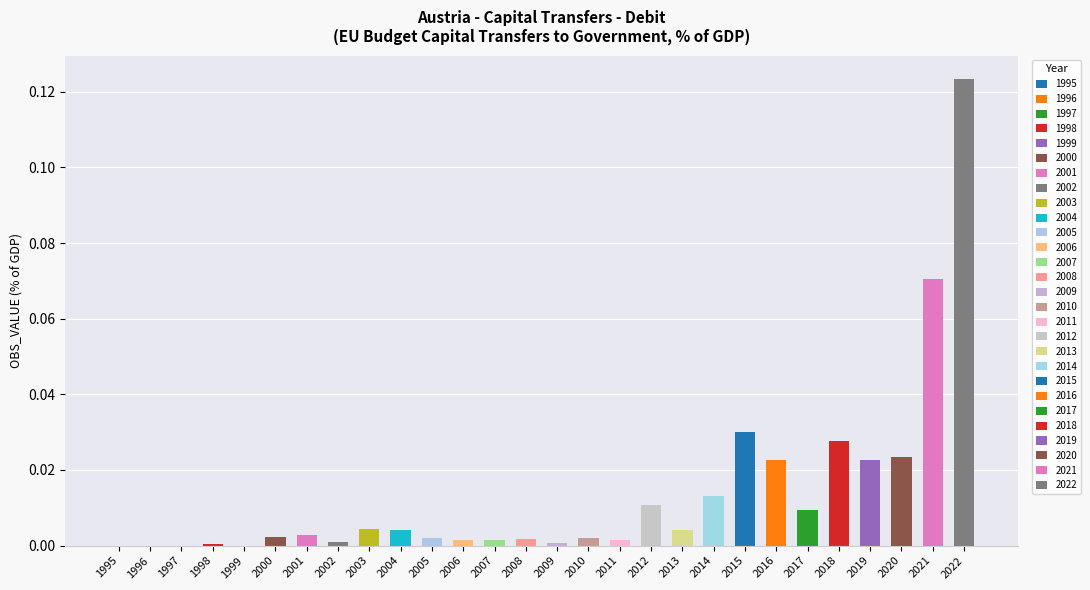

Are the bars horizontal?

No